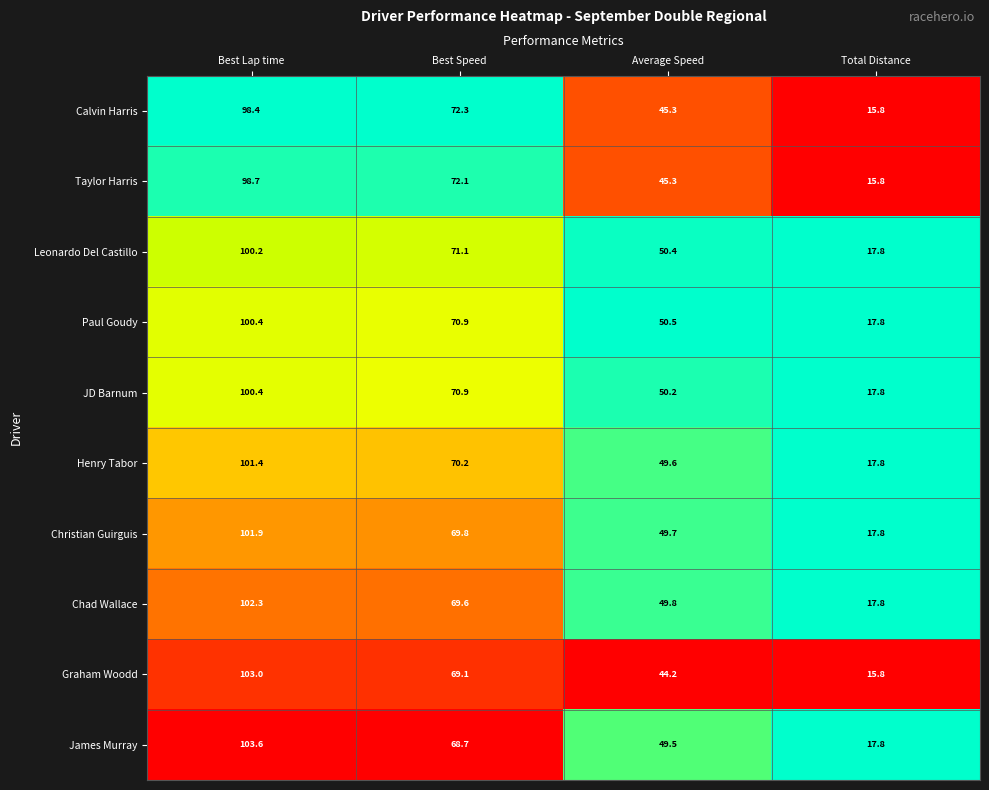

Where does the Taylor Harris series first go above 72?

Best Lap time